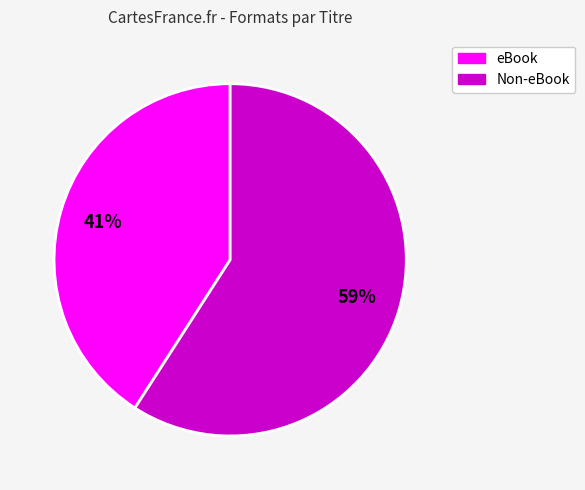

To the nearest percent, what is the difference between the largest and smallest slice percentages?

18%